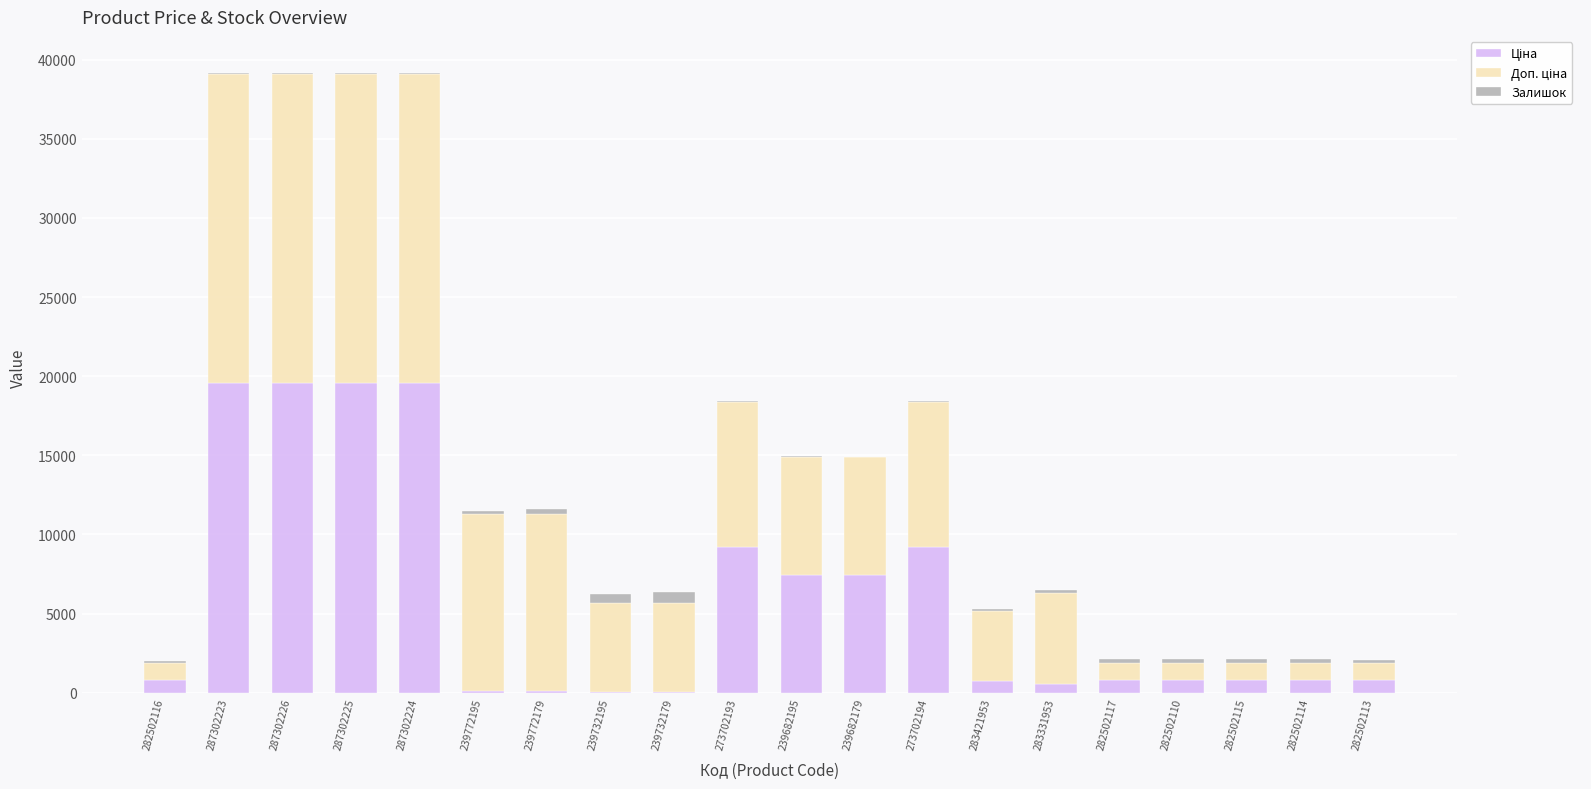

What is the difference between the Залишок values at 282502114 and 282502115?

16.0